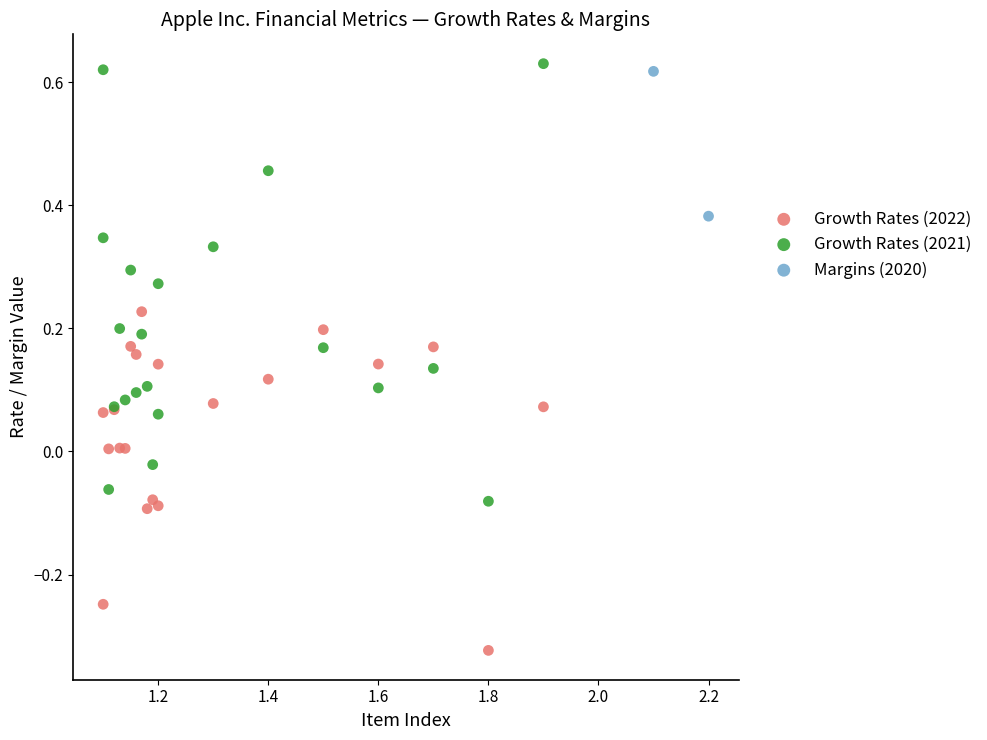

What are all the series names shown in the legend?

Growth Rates (2022), Growth Rates (2021), Margins (2020)